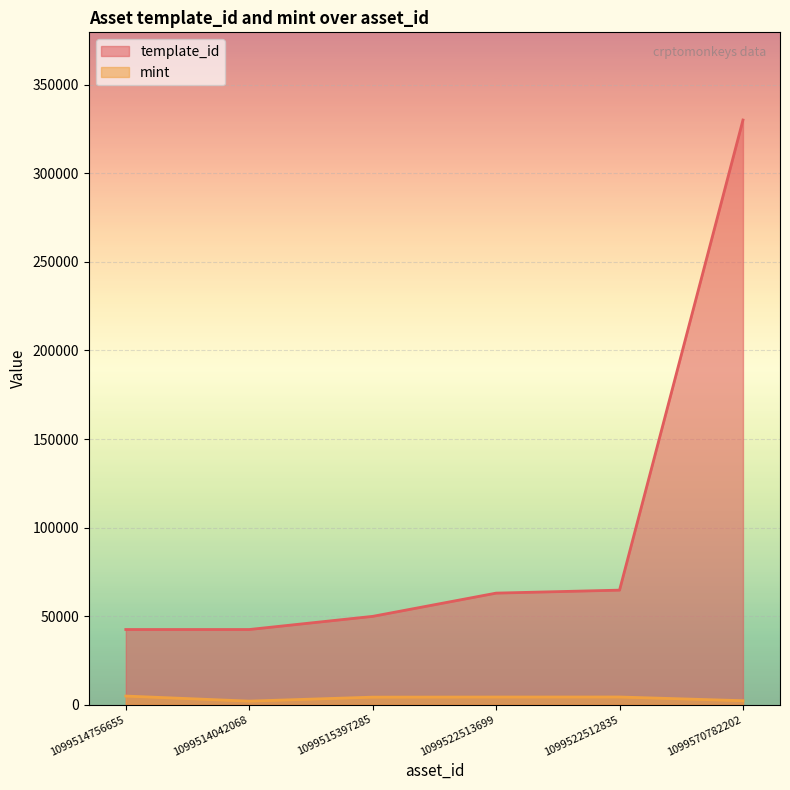

How many categories are shown in the chart?

6